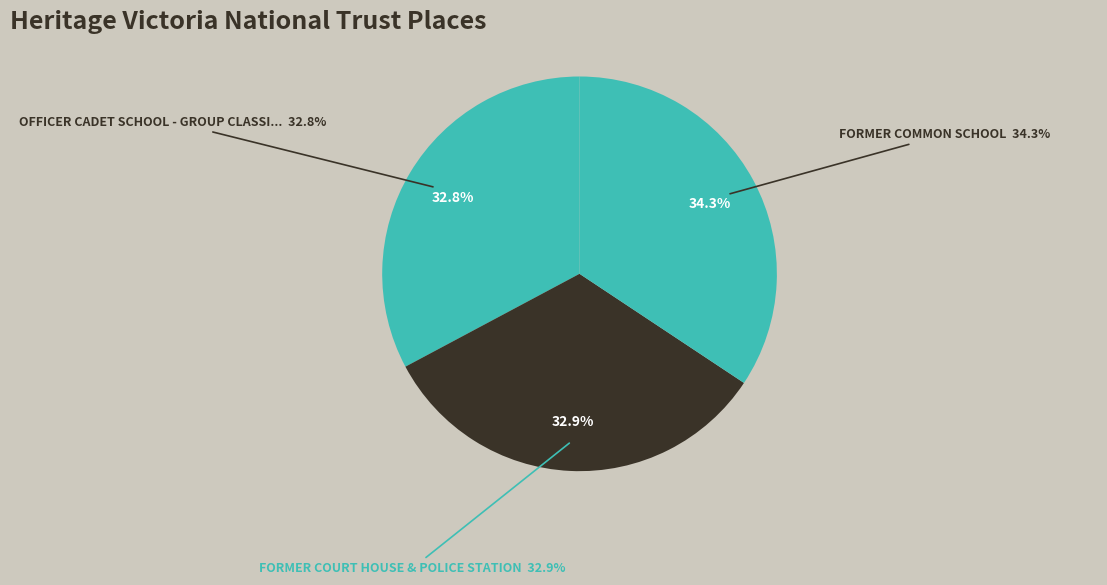

Is there a majority slice in this chart?

No